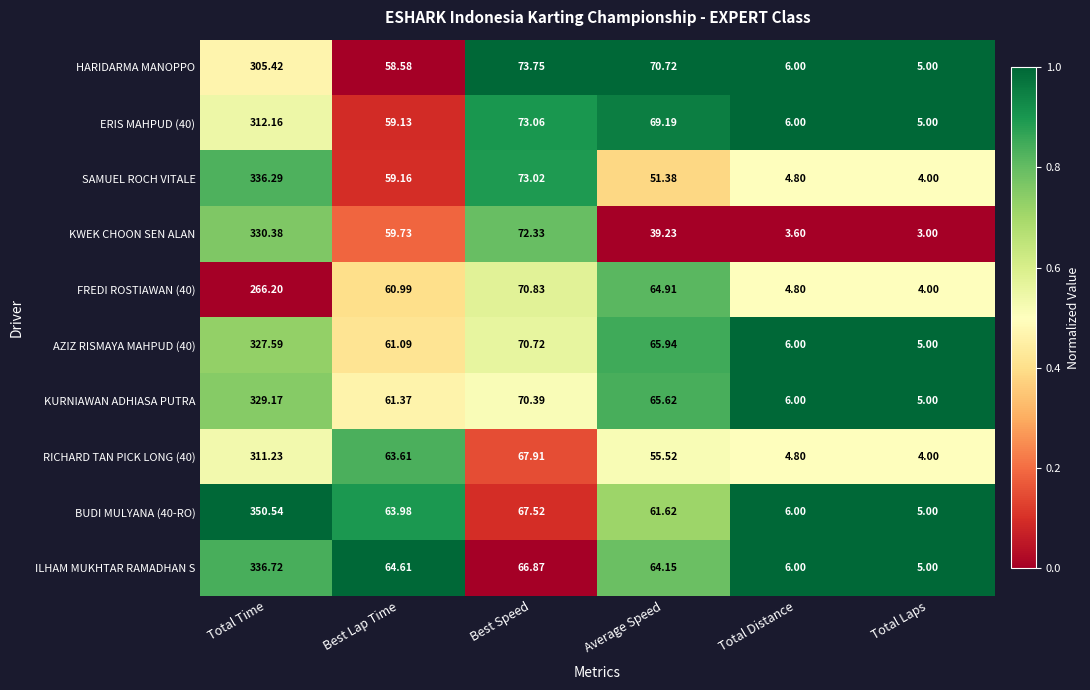

Rank the categories by ERIS MAHPUD (40) value from lowest to highest.

Total Laps, Total Distance, Best Lap Time, Average Speed, Best Speed, Total Time